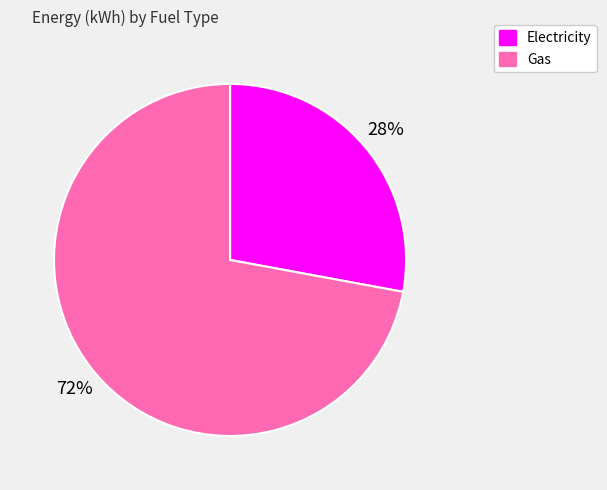

How many slices are in this pie chart?

2